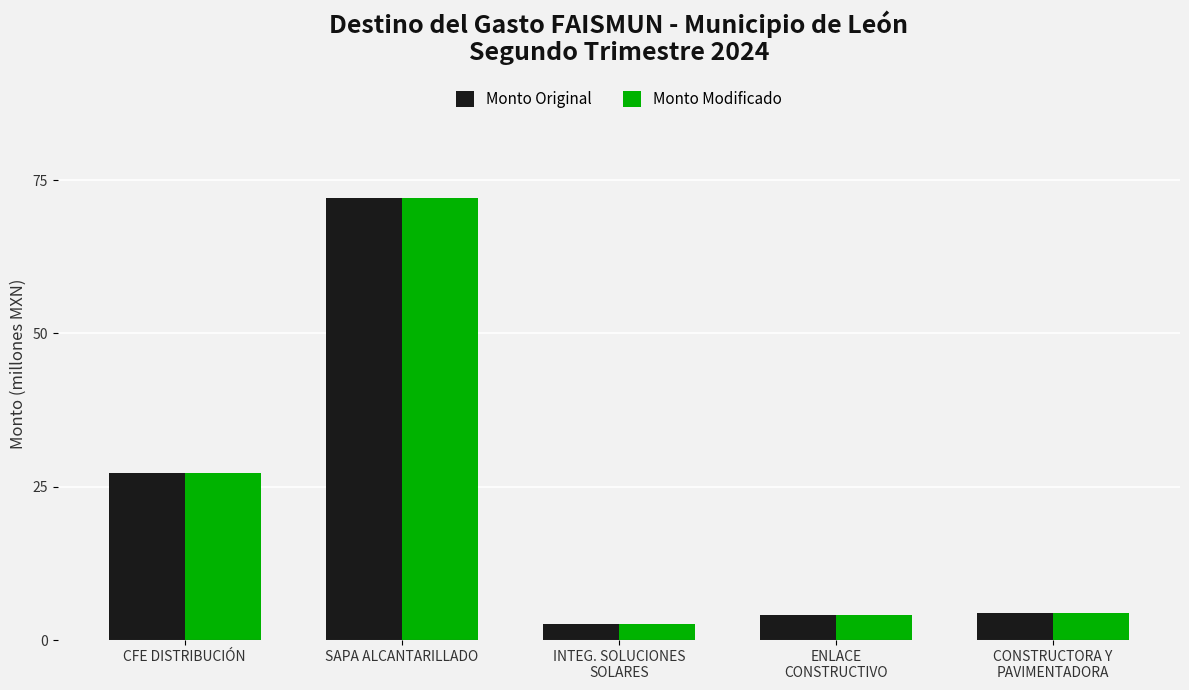

How many data points does each series have?

5